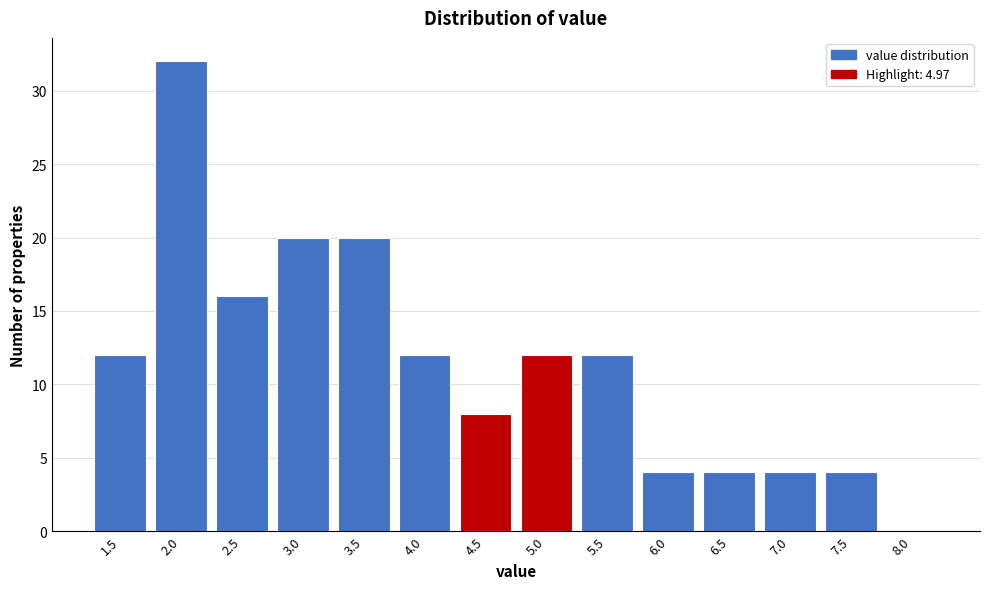

Reading left to right, extract all data points from this chart.

1.5=12	2.0=32	2.5=16	3.0=20	3.5=20	4.0=12	4.5=8	5.0=12	5.5=12	6.0=4	6.5=4	7.0=4	7.5=4	8.0=0